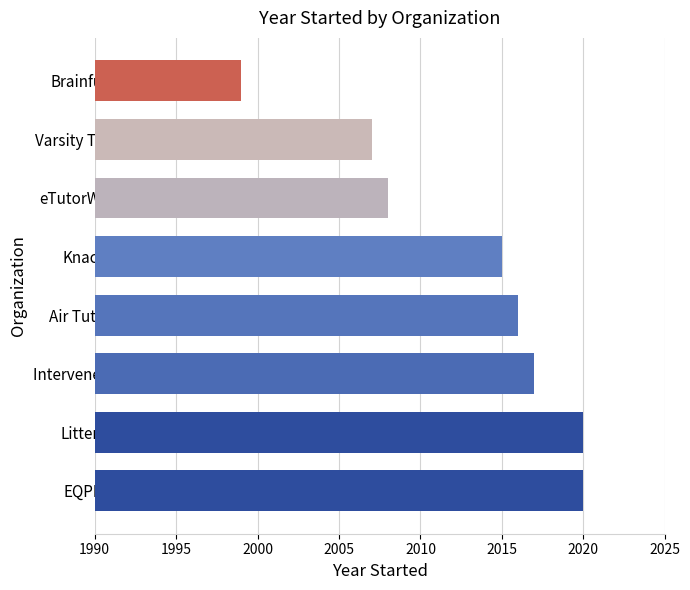

Which has a higher value, Intervene K-12 or Knack?

Intervene K-12